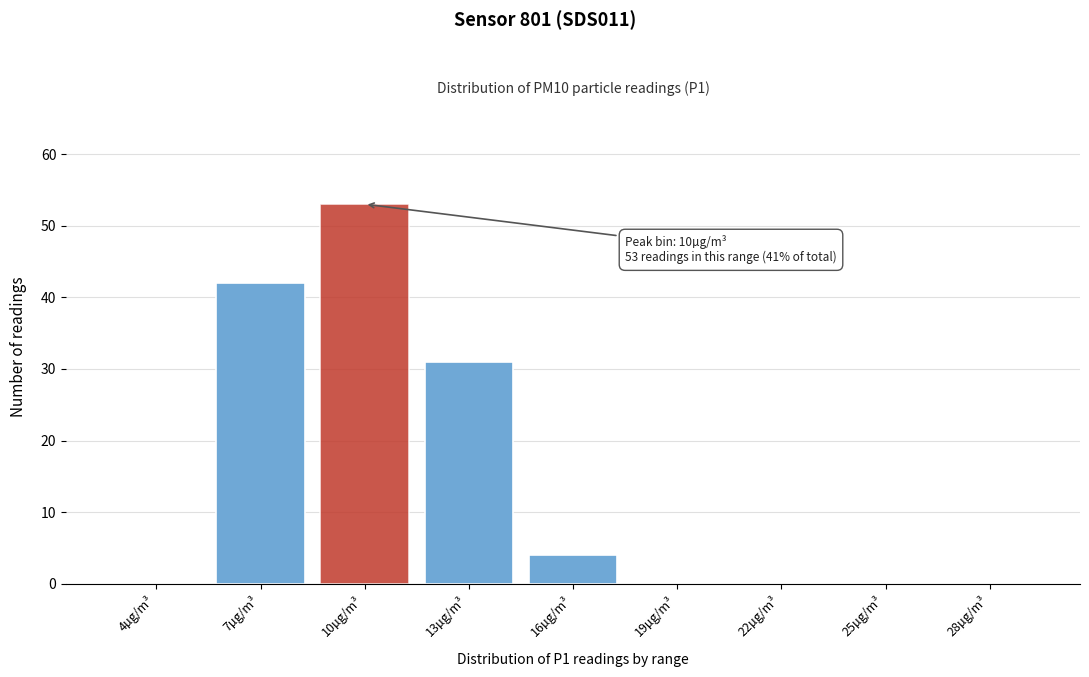

Reading left to right, what are all the values shown in this chart?

4µg/m³=0	7µg/m³=42	10µg/m³=53	13µg/m³=31	16µg/m³=4	19µg/m³=0	22µg/m³=0	25µg/m³=0	28µg/m³=0